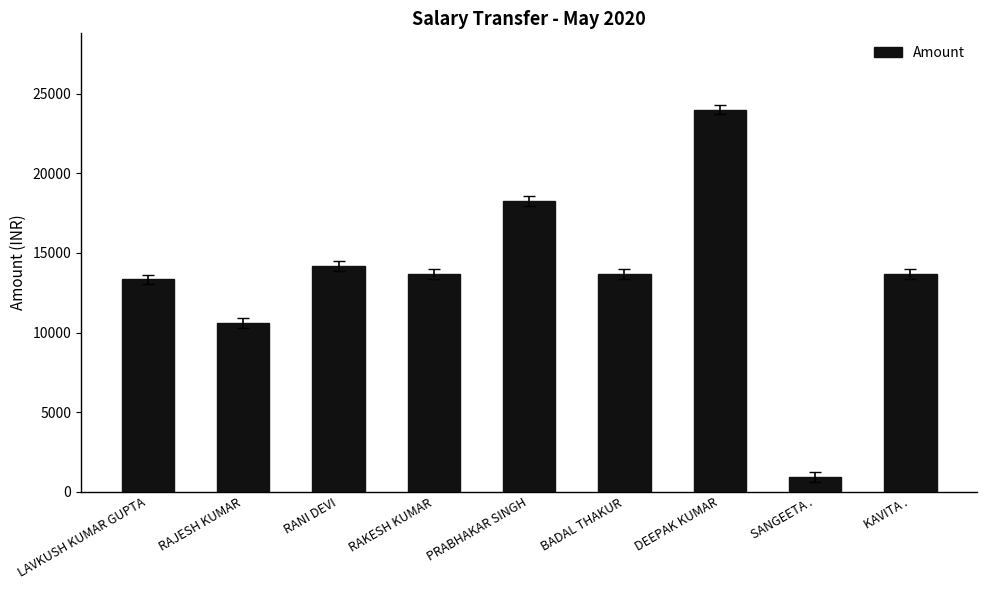

What is the sum of all values?

122339